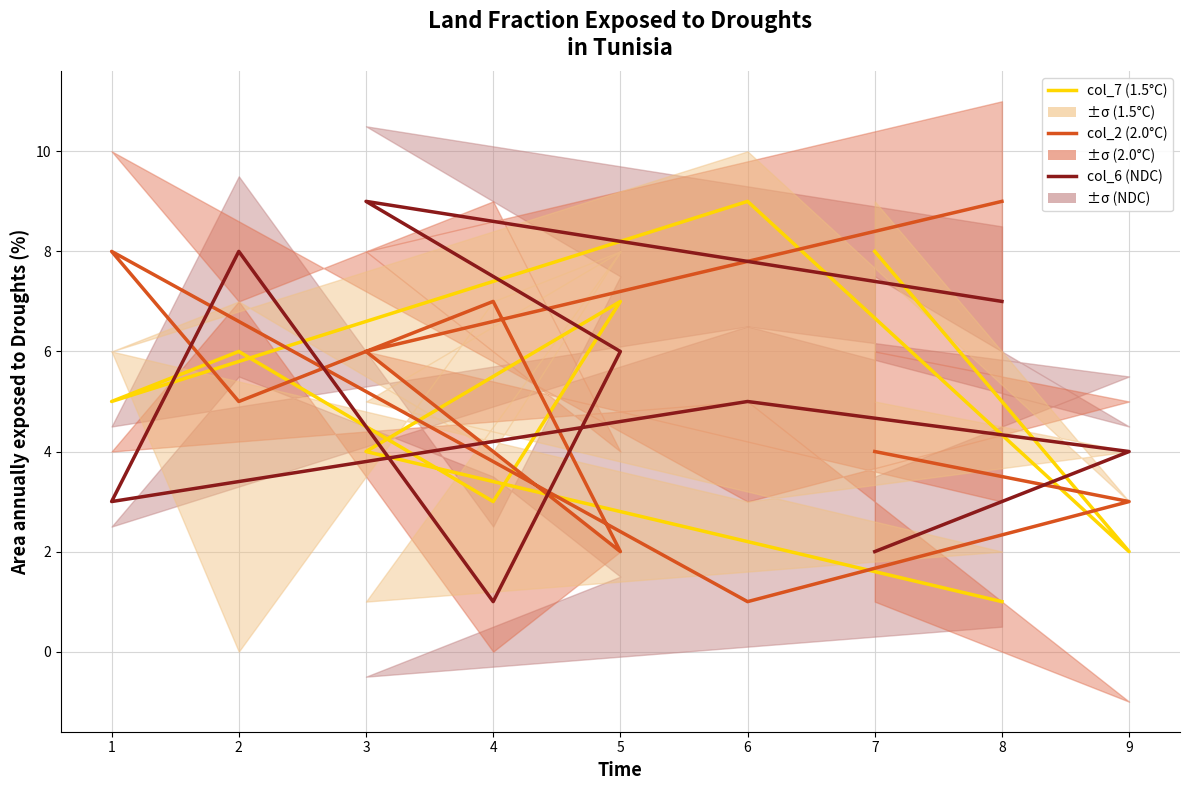

Which category has the highest value in the col_7 (1.5°C) series?

6